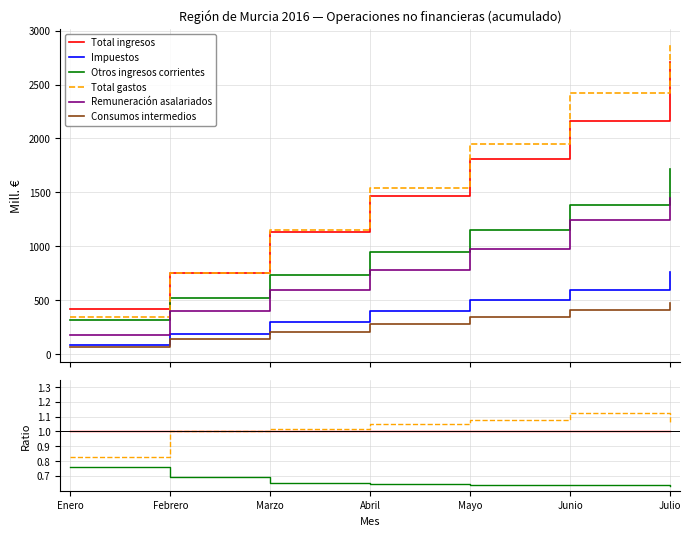

The value of Total gastos at Mayo is 1.1. True or false?

True